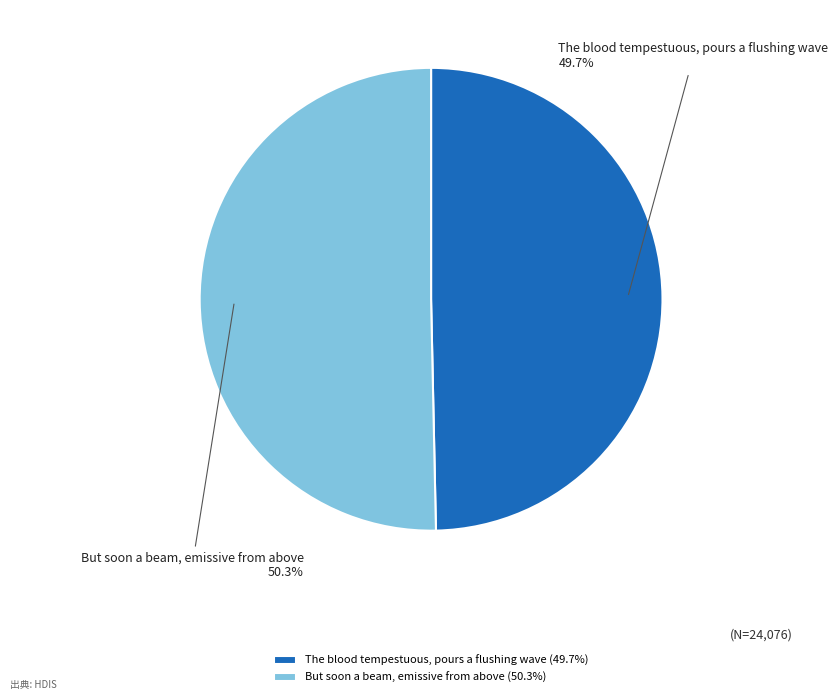

Which slice represents more than half of the pie?

But soon a beam, emissive from above